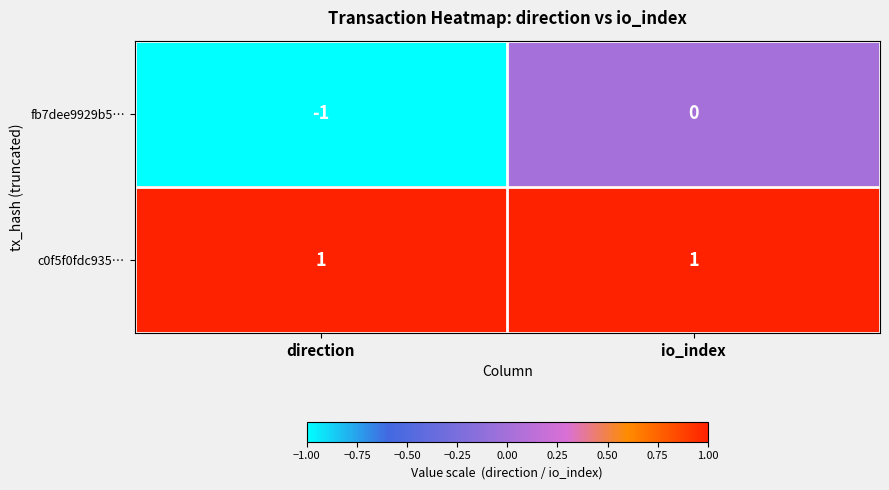

At which label does fb7dee9929b5… reach its minimum?

direction